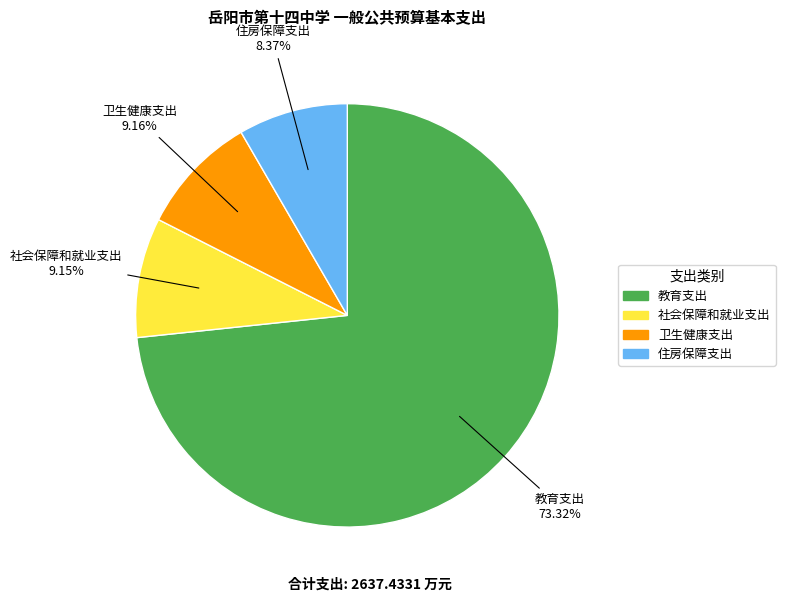

Approximately how many times larger is the value at 教育支出 compared to 社会保障和就业支出?

8.0